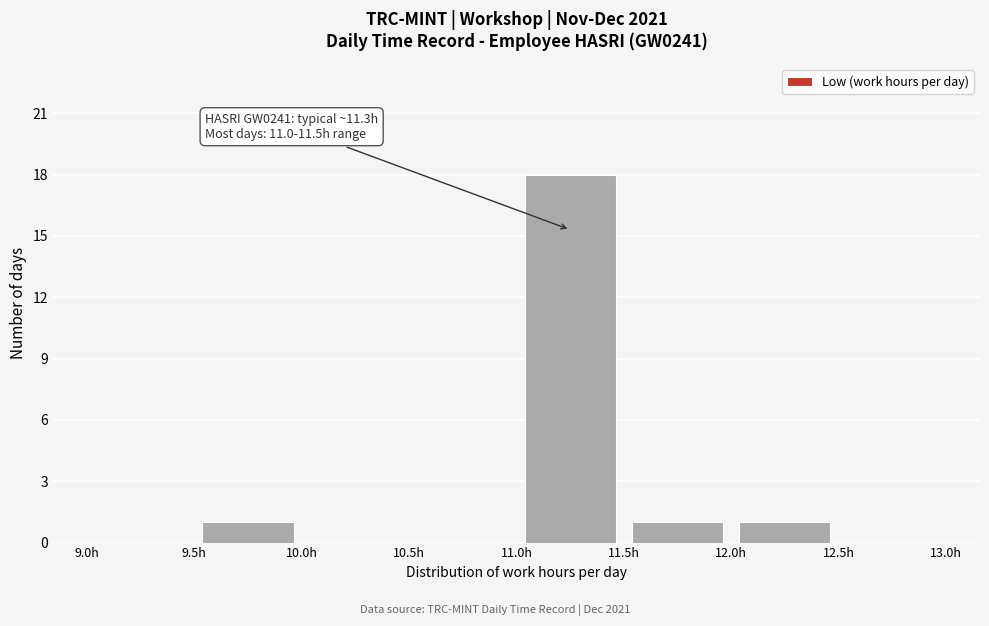

Which range on the x-axis has the tallest bar?

11.0 to 11.5